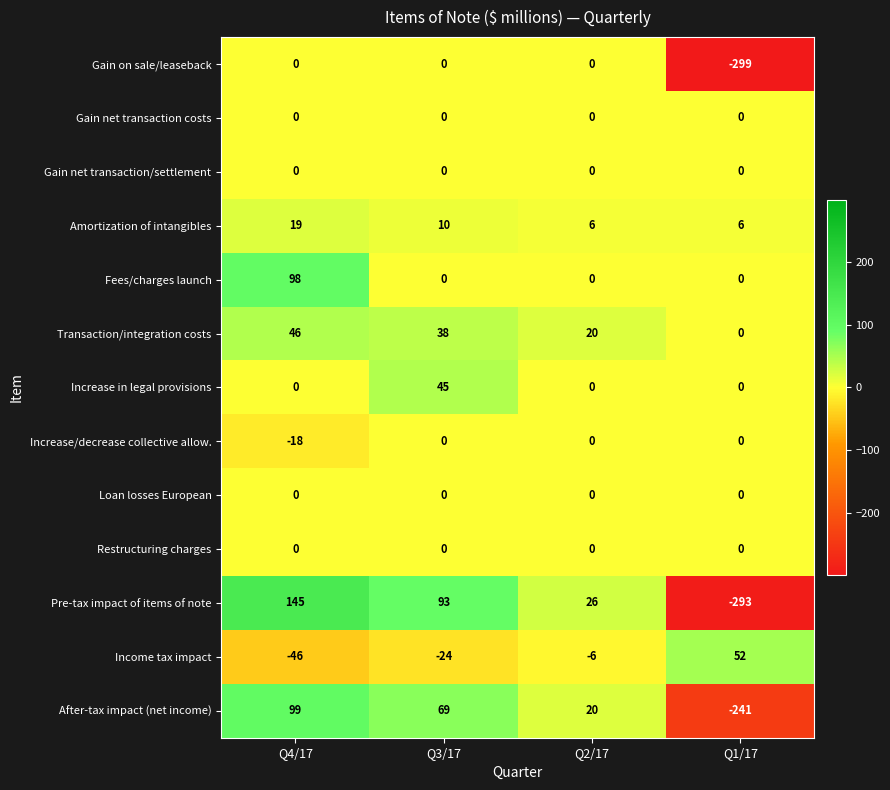

Where is Pre-tax impact of items of note nearest to the value -74?

Q2/17